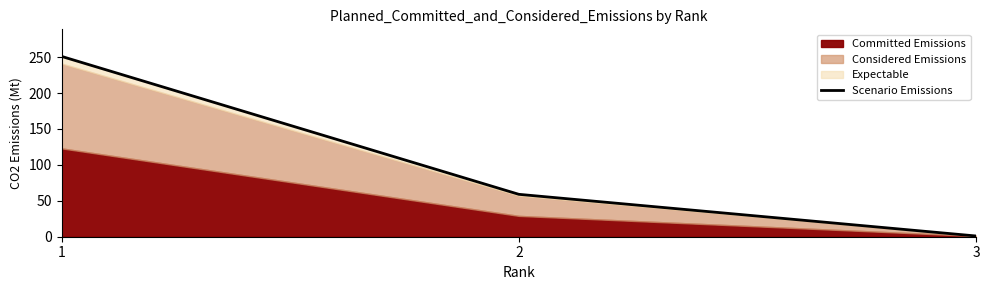

The chart shows a value of 251 at 1. True or false?

True